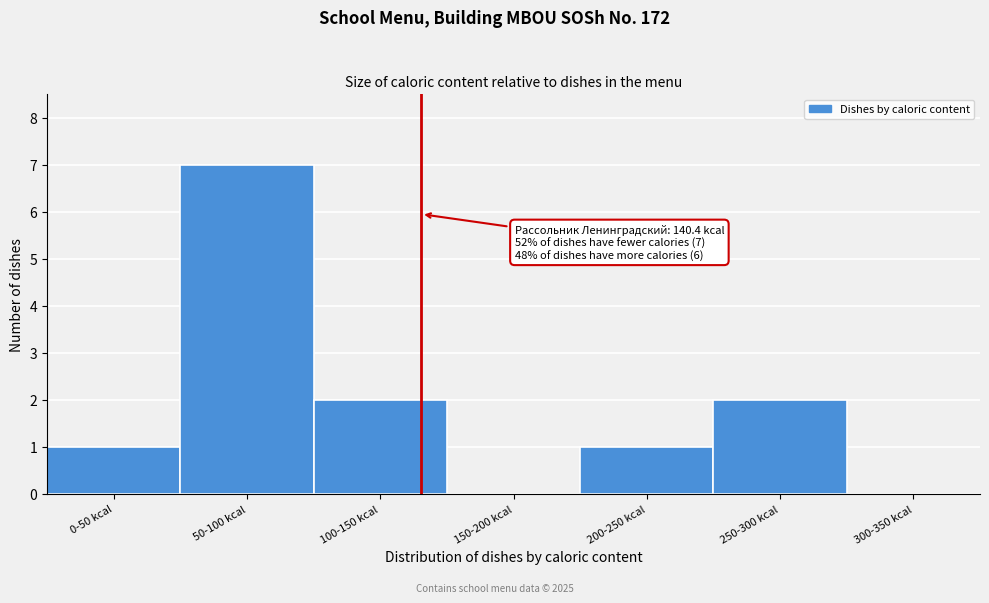

Reading left to right, what are all the values shown in this chart?

0-50 kcal=1	50-100 kcal=7	100-150 kcal=2	150-200 kcal=0	200-250 kcal=1	250-300 kcal=2	300-350 kcal=0